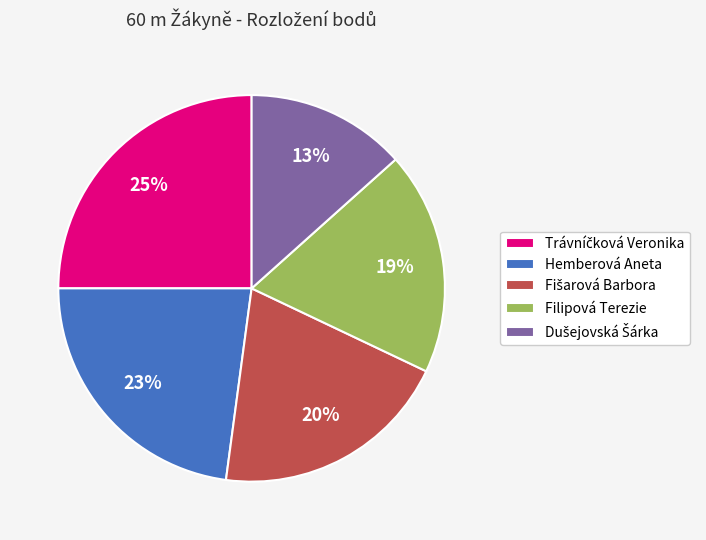

To the nearest percent, what portion does Hemberová Aneta represent?

23%